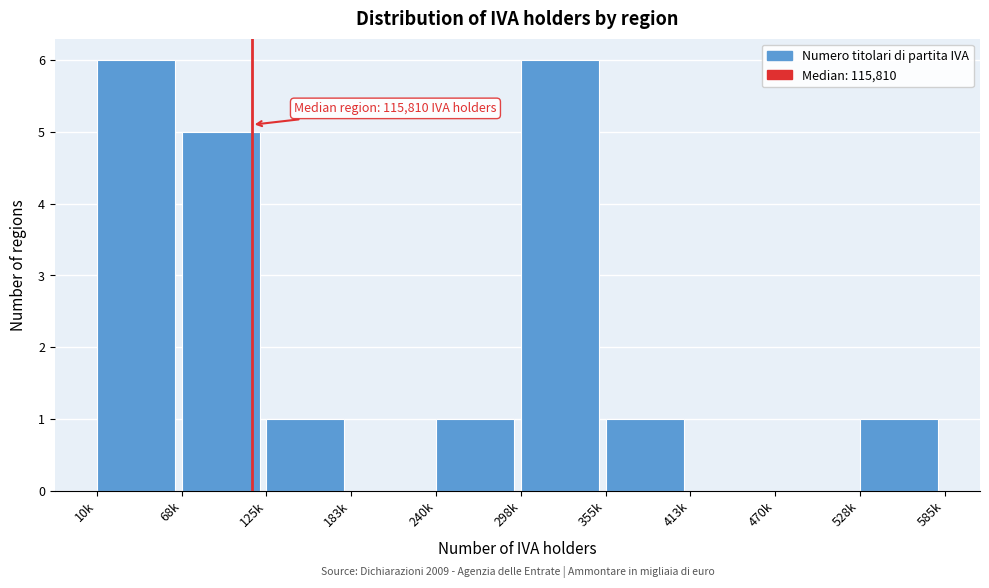

Reading right to left, extract all data points from this chart.

528k=1	470k=0	413k=0	355k=1	298k=6	240k=1	183k=0	125k=1	68k=5	10k=6